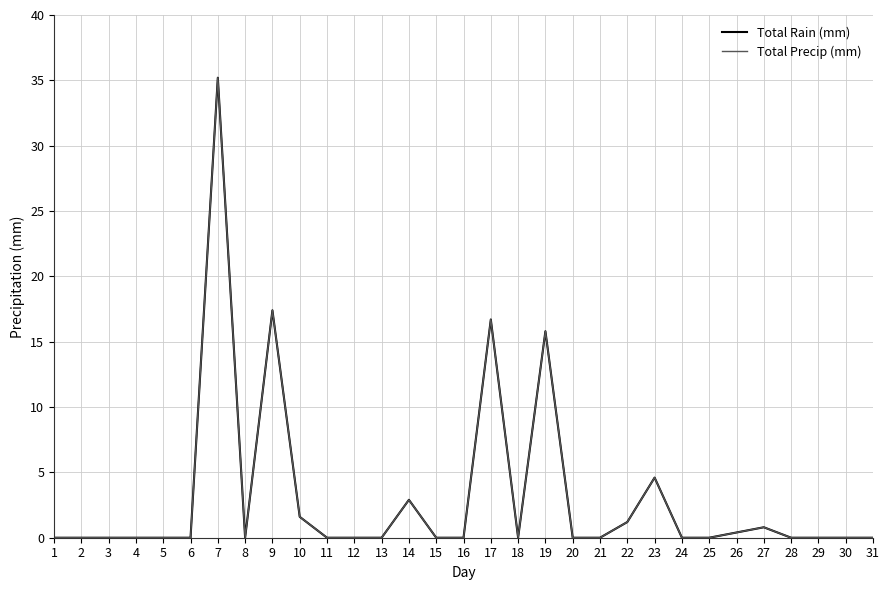

What is the difference between the Total Rain (mm) values at 6 and 14?

2.9